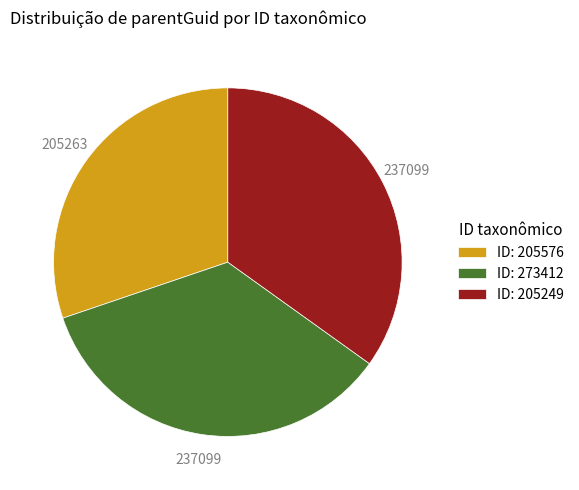

True or false: ID: 205576 accounts for 30% of the total.

True